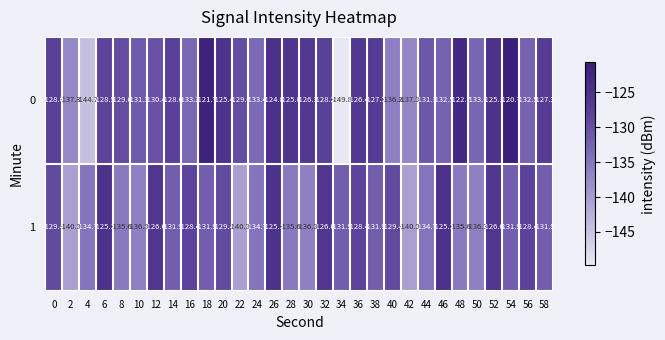

The 1 series shows -246.6 at 42. True or false?

False